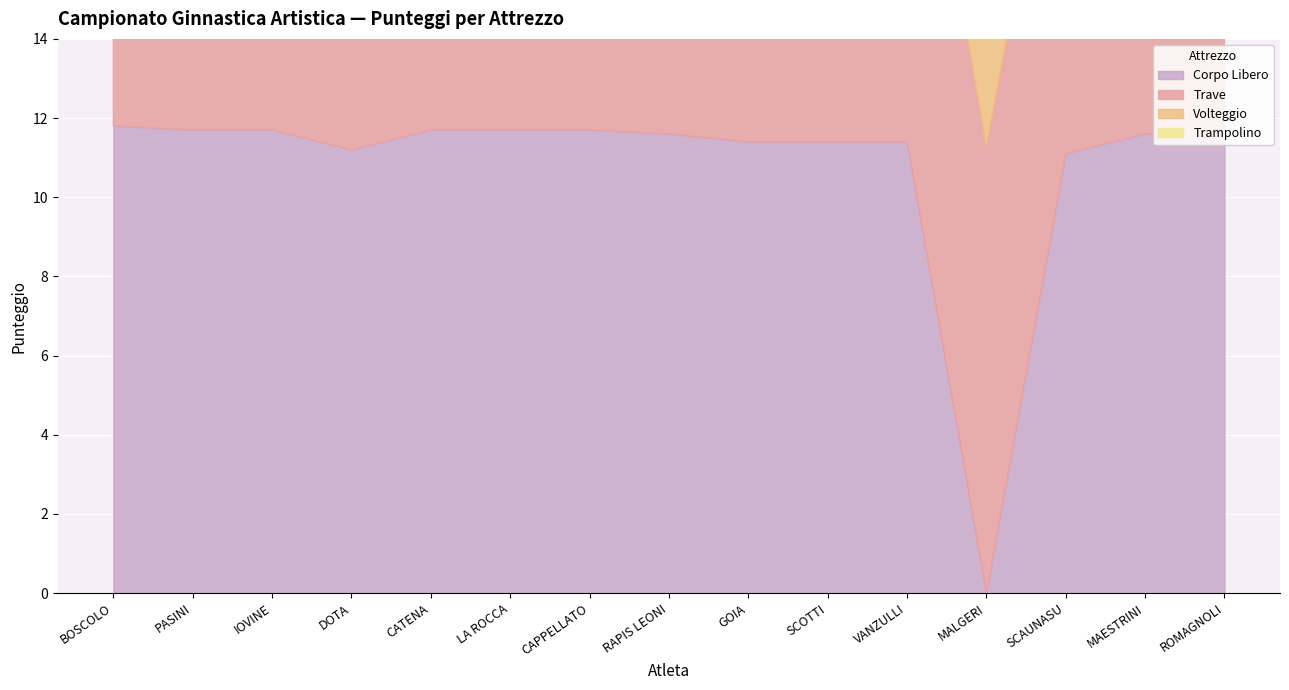

What is the total value across all series at GOIA?

46.6